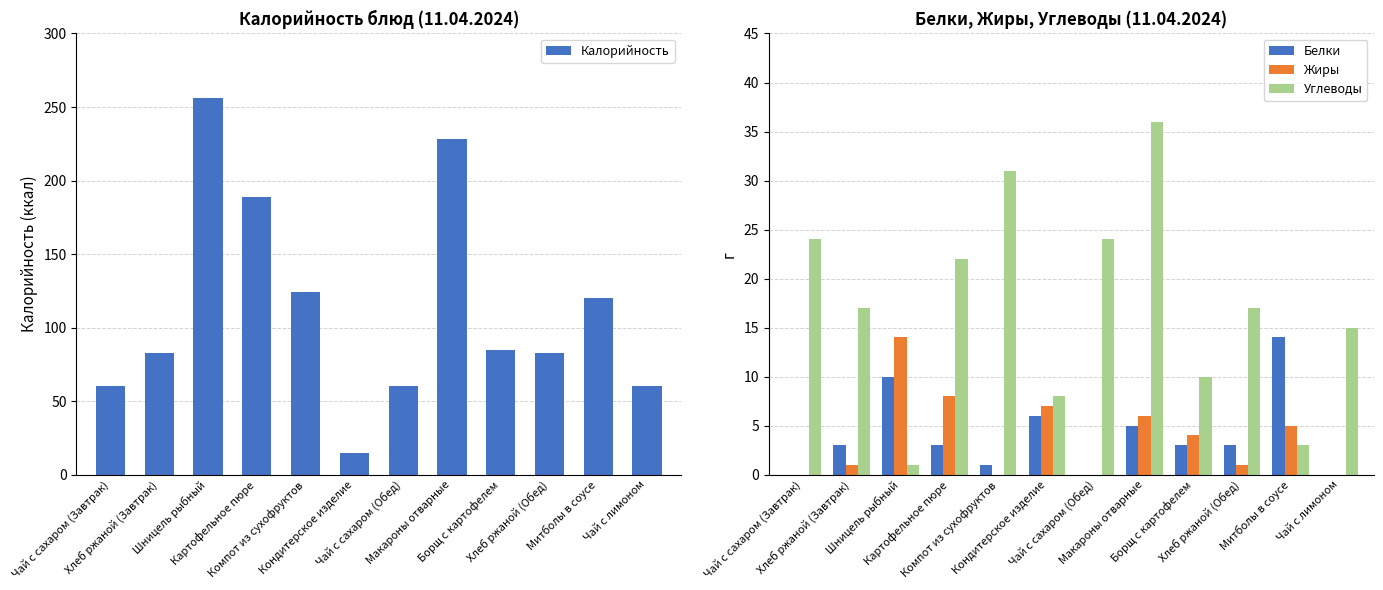

At how many categories does at least one series exceed 55?

11